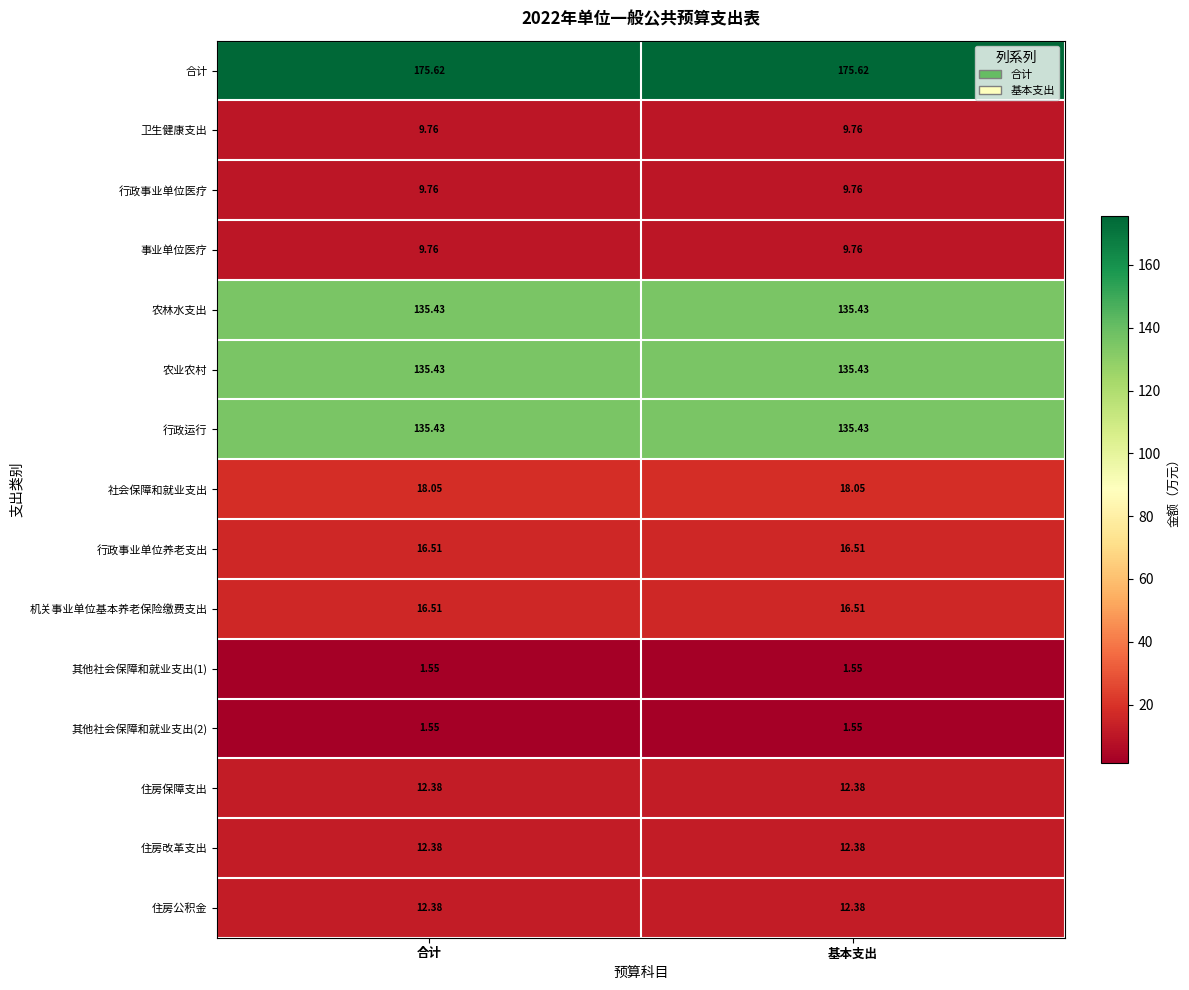

Which series has the largest total across all categories?

合计